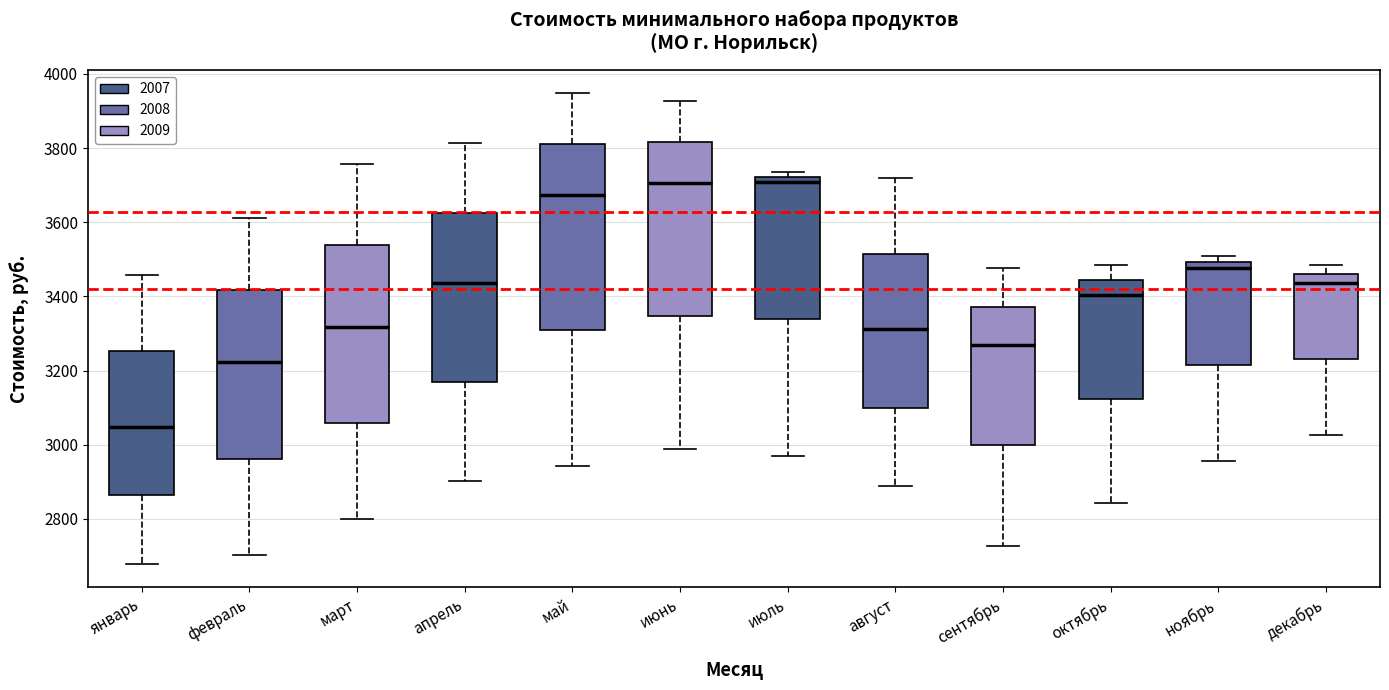

Reading left to right, read every box against the y-axis: the position of its median line, the range the box covers, and the ends of its whiskers. The values are not printed on the chart, so give them approximately, as read against the axis.

январь: median 3040, box 2860 to 3260, whiskers 2680 to 3460
февраль: median 3220, box 2960 to 3420, whiskers 2700 to 3620
март: median 3320, box 3060 to 3540, whiskers 2800 to 3760
апрель: median 3440, box 3180 to 3620, whiskers 2900 to 3820
май: median 3680, box 3300 to 3820, whiskers 2940 to 3940
июнь: median 3700, box 3340 to 3820, whiskers 2980 to 3920
июль: median 3700, box 3340 to 3720, whiskers 2980 to 3740
август: median 3320, box 3100 to 3520, whiskers 2880 to 3720
сентябрь: median 3280, box 3000 to 3380, whiskers 2720 to 3480
октябрь: median 3400, box 3120 to 3440, whiskers 2840 to 3480
ноябрь: median 3480, box 3220 to 3500, whiskers 2960 to 3500 (just above the box's upper edge)
декабрь: median 3440, box 3240 to 3460, whiskers 3020 to 3480